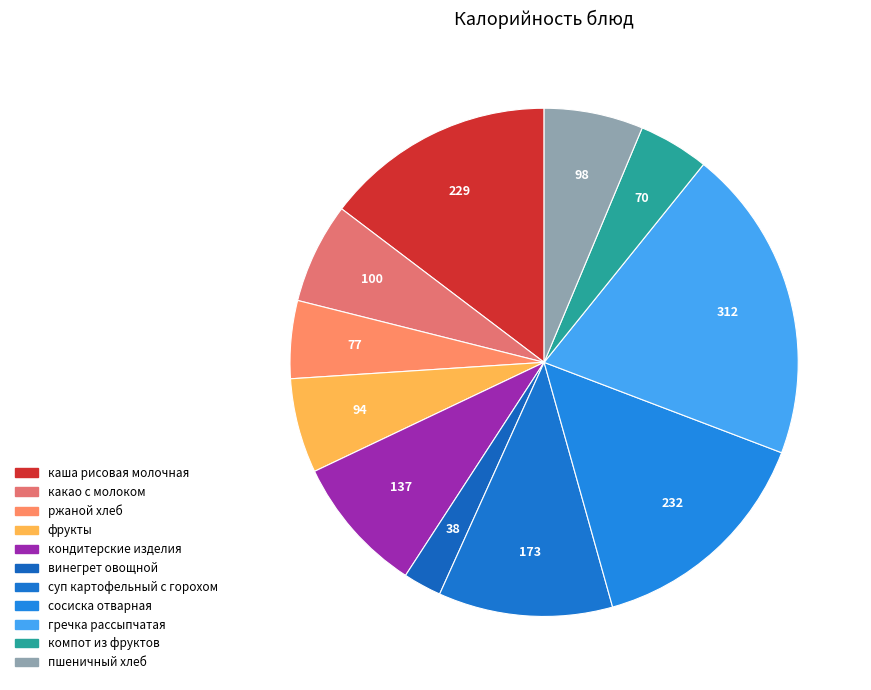

The каша рисовая молочная slice represents 3% of the pie. True or false?

False